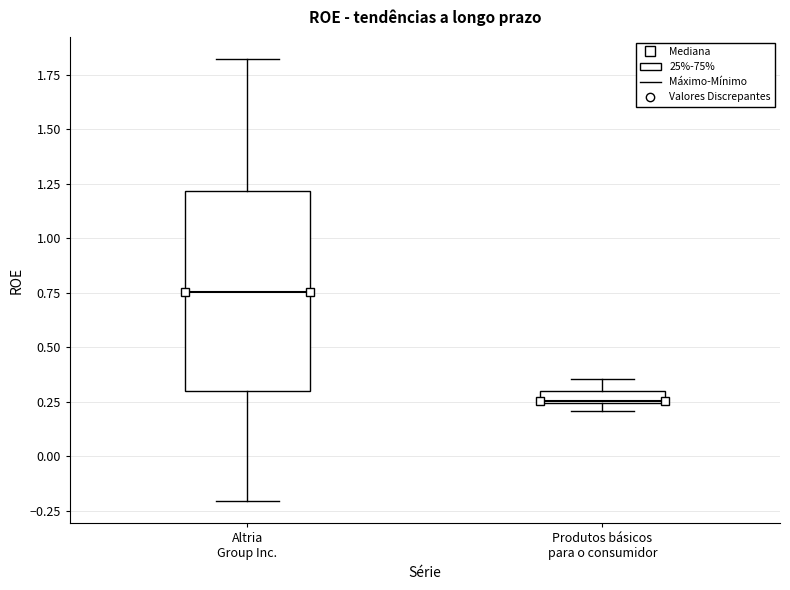

Which box is the tallest, from its lower edge to its upper edge?

Altria Group Inc.